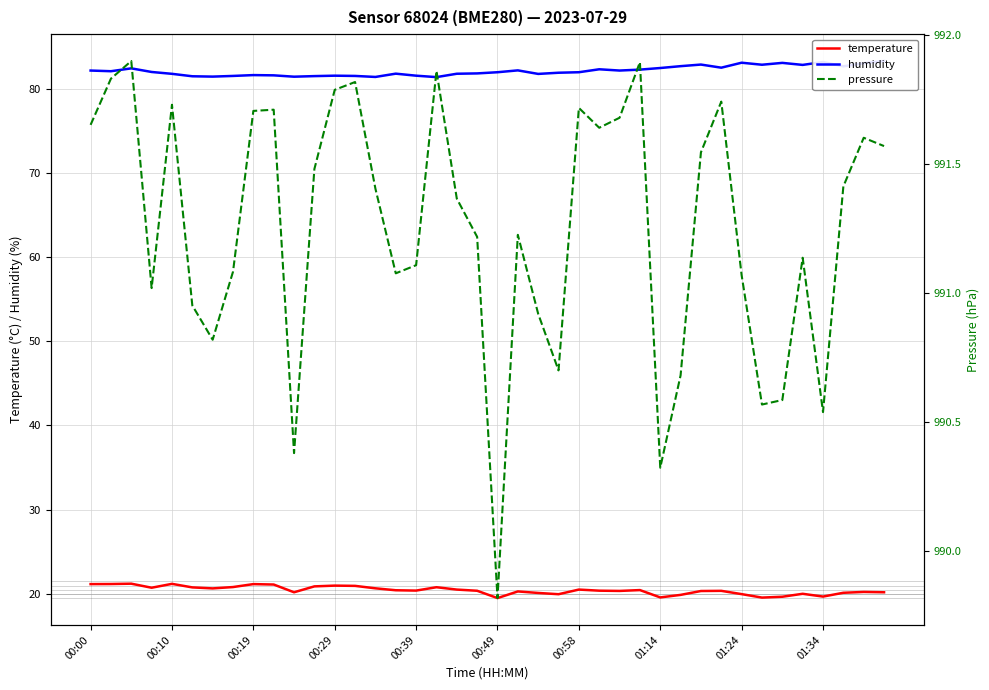

Reading left to right, what are all the values shown in this chart?

temperature: 21.2	21.2	21.2	20.7	21.2	20.8	20.7	20.8	21.2	21.1	20.2	20.9	21.0	21.0	20.7	20.4	20.4	20.8	20.5	20.4	19.5	20.3	20.1	20.0	20.5	20.4	20.4	20.5	19.6	19.9	20.4	20.4	20.0	19.6	19.7	20.0	19.7	20.1	20.2	20.2
humidity: 82.1	82.1	82.4	82.0	81.8	81.5	81.4	81.5	81.6	81.6	81.4	81.5	81.5	81.5	81.4	81.8	81.5	81.4	81.8	81.8	81.9	82.2	81.7	81.9	81.9	82.3	82.1	82.2	82.4	82.7	82.8	82.5	83.1	82.8	83.0	82.8	83.2	82.6	83.0	83.3
pressure: 991.7	991.8	991.9	991.0	991.7	991.0	990.8	991.1	991.7	991.7	990.4	991.5	991.8	991.8	991.4	991.1	991.1	991.9	991.4	991.2	989.8	991.2	990.9	990.7	991.7	991.6	991.7	991.9	990.3	990.7	991.5	991.7	991.1	990.6	990.6	991.1	990.5	991.4	991.6	991.6